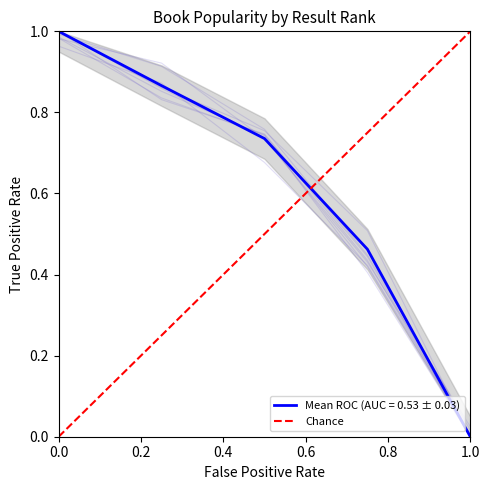

What is the difference between the maximum and minimum values?

1